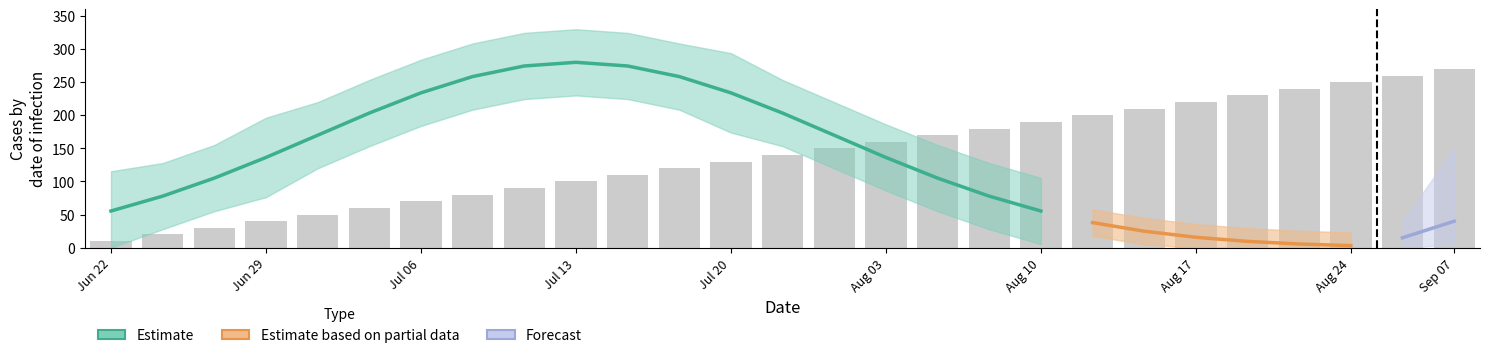

The value at 21 is 347. True or false?

False